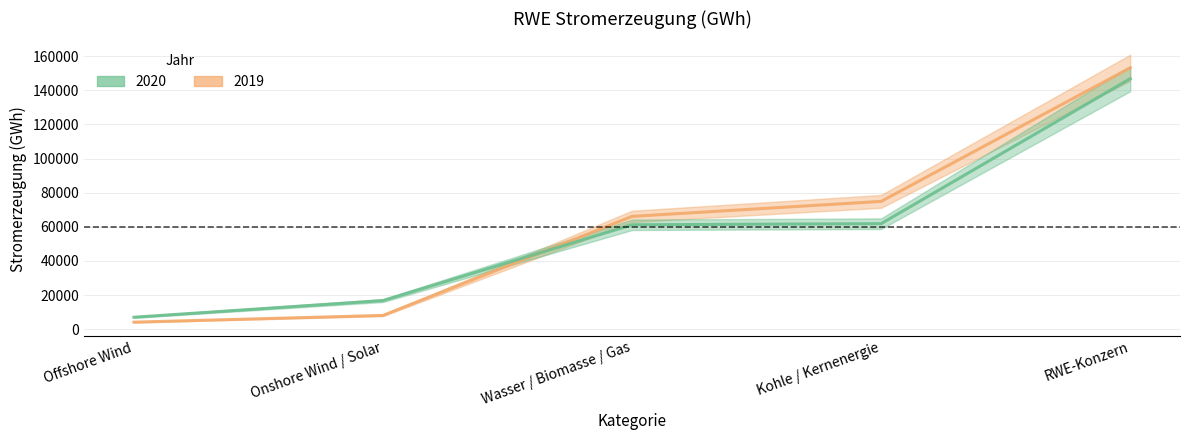

Which series has the widest spread of values?

2019